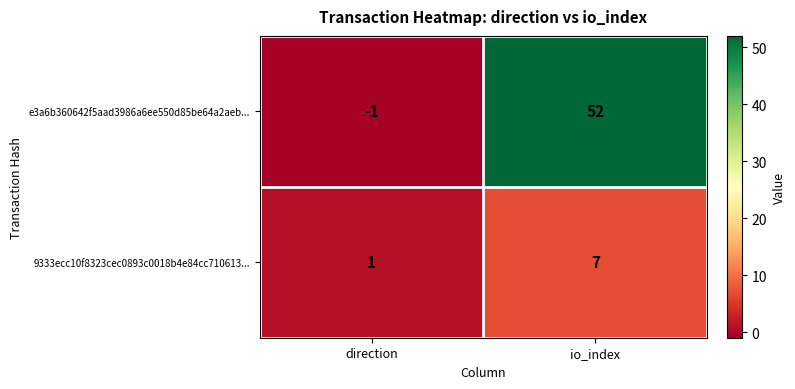

Which label corresponds to the smallest value in the chart?

direction